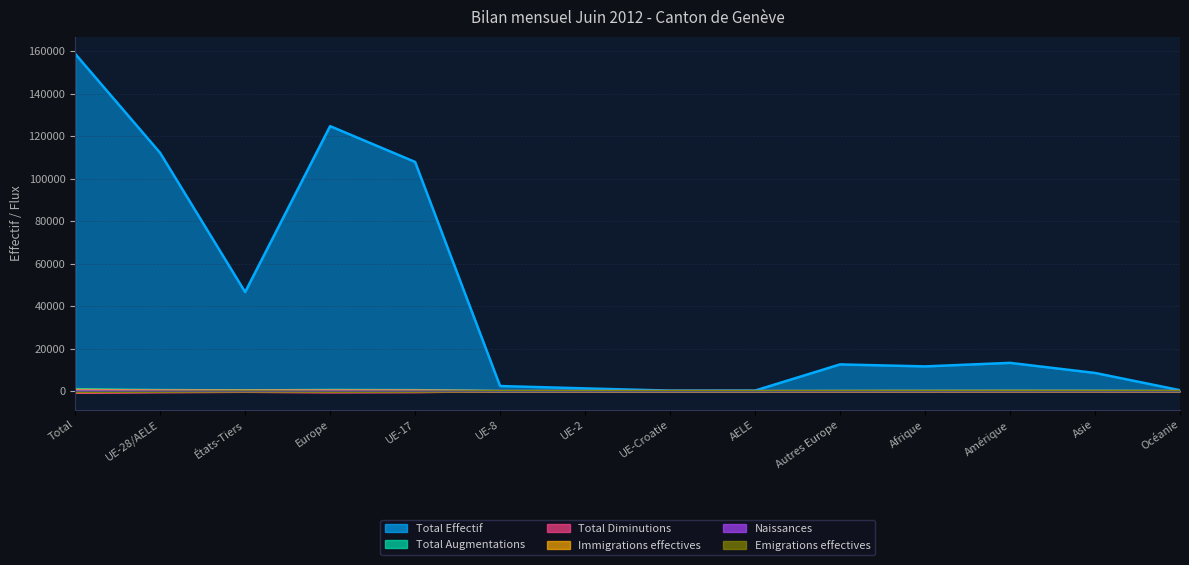

What is the spread (max minus min) of values at UE-28/AELE?

112642